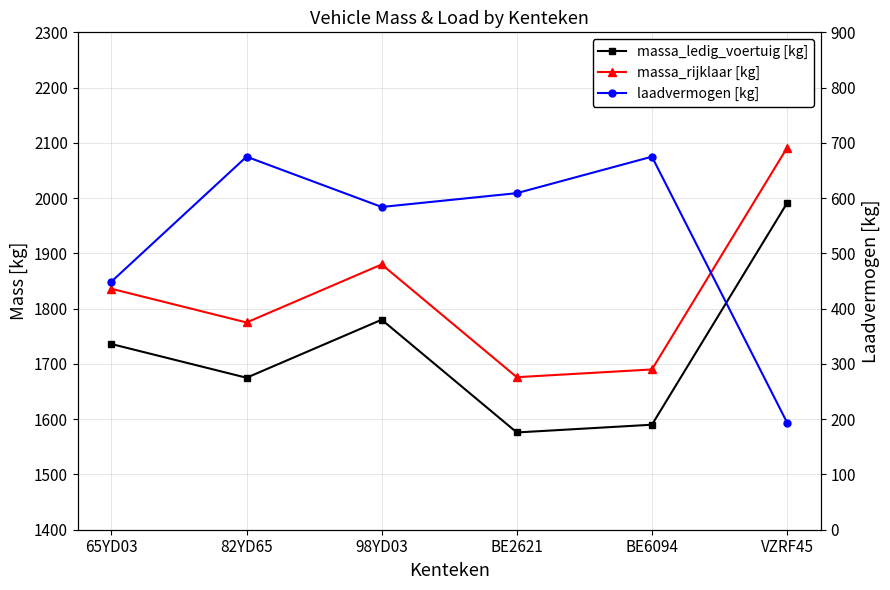

True or false: laadvermogen [kg] and massa_rijklaar [kg] cross at least once.

False